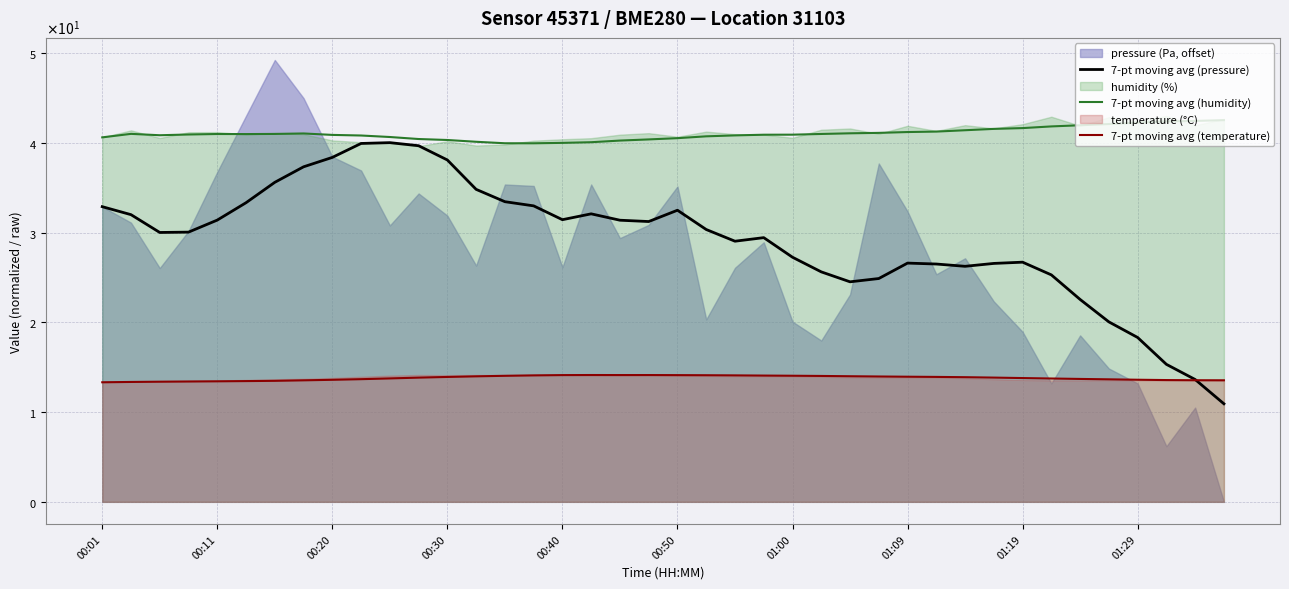

True or false: 7-pt moving avg (temperature) has a value of 14.0 at 25.

True